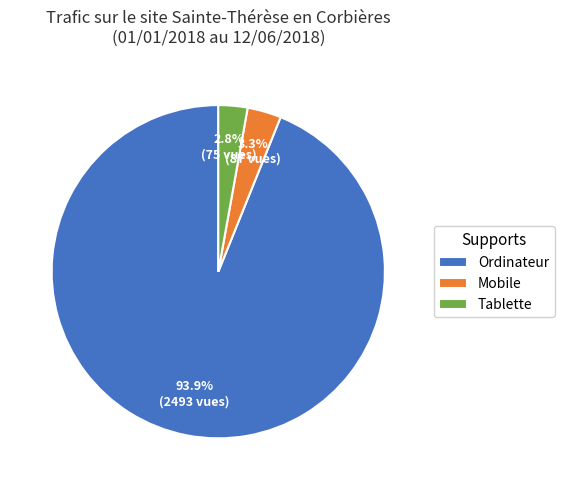

To the nearest percent, what portion does Mobile represent?

3%